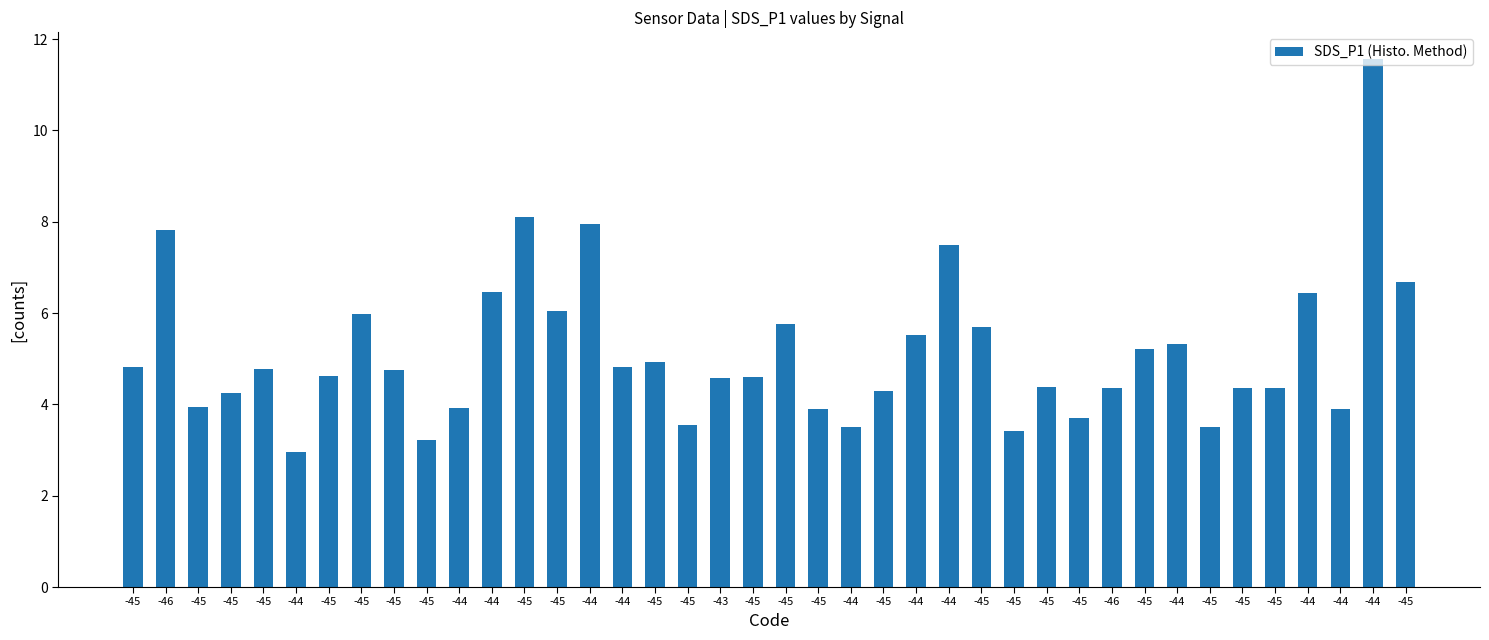

List the labels in order of value, smallest first.

-44, -45, -45, -44, -45, -45, -45, -45, -44, -44, -45, -45, -45, -46, -45, -45, -45, -43, -45, -45, -45, -45, -45, -44, -45, -45, -44, -44, -45, -45, -45, -45, -44, -44, -45, -44, -46, -44, -45, -44